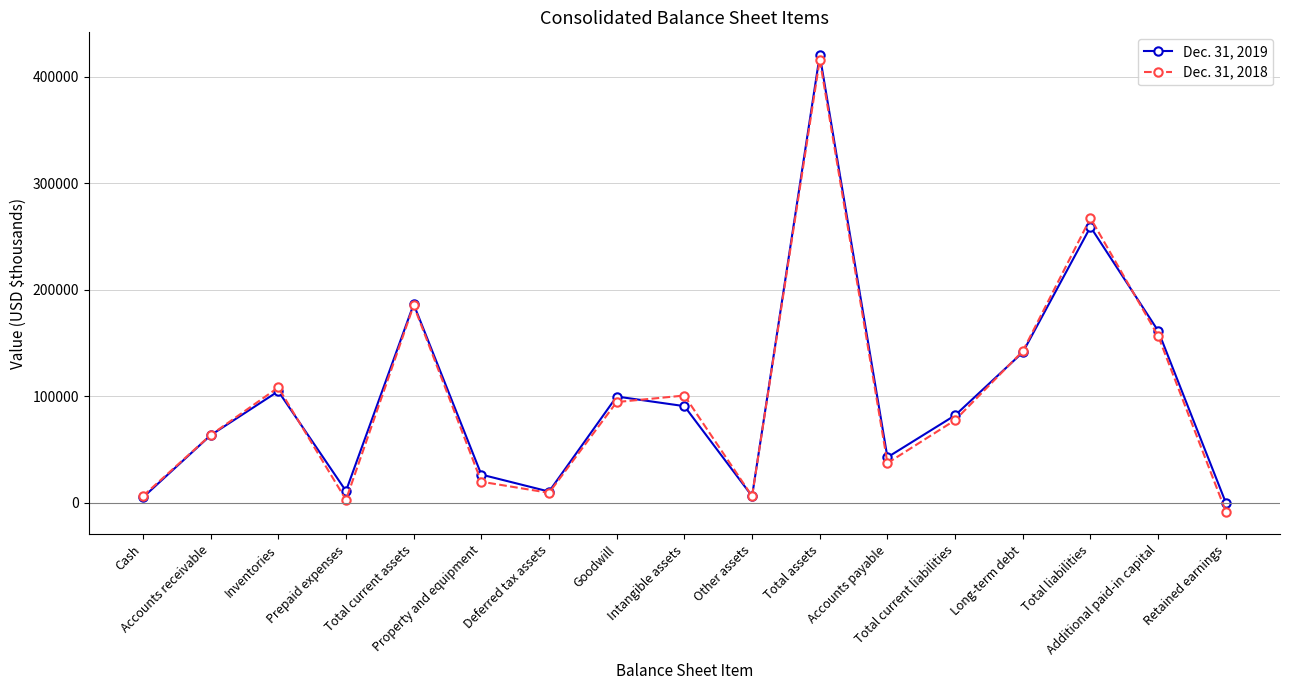

True or false: Dec. 31, 2018 has more than 1 points higher than both neighbors.

True